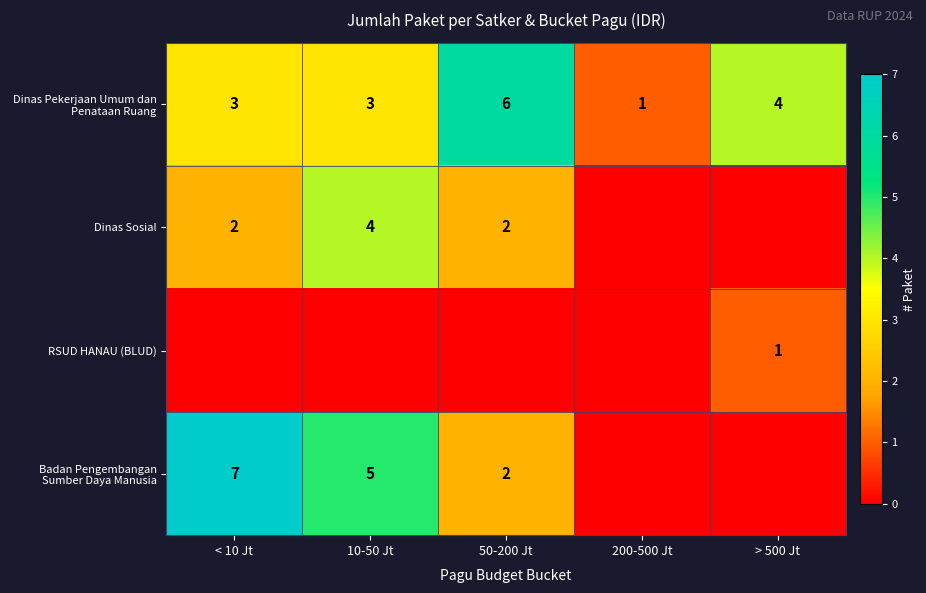

What is the highest value of the Dinas Pekerjaan Umum dan Penataan Ruang series?

6